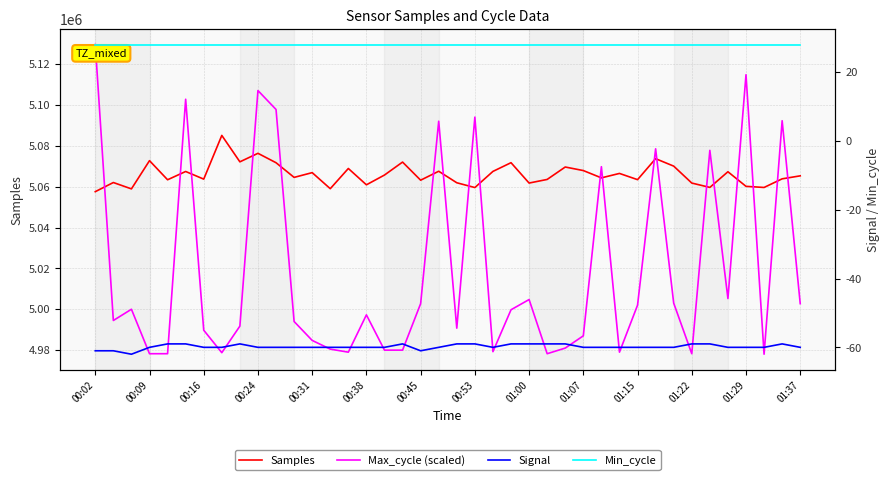

In Max_cycle (scaled), how many points are lower than both neighbors (excluding endpoints)?

10